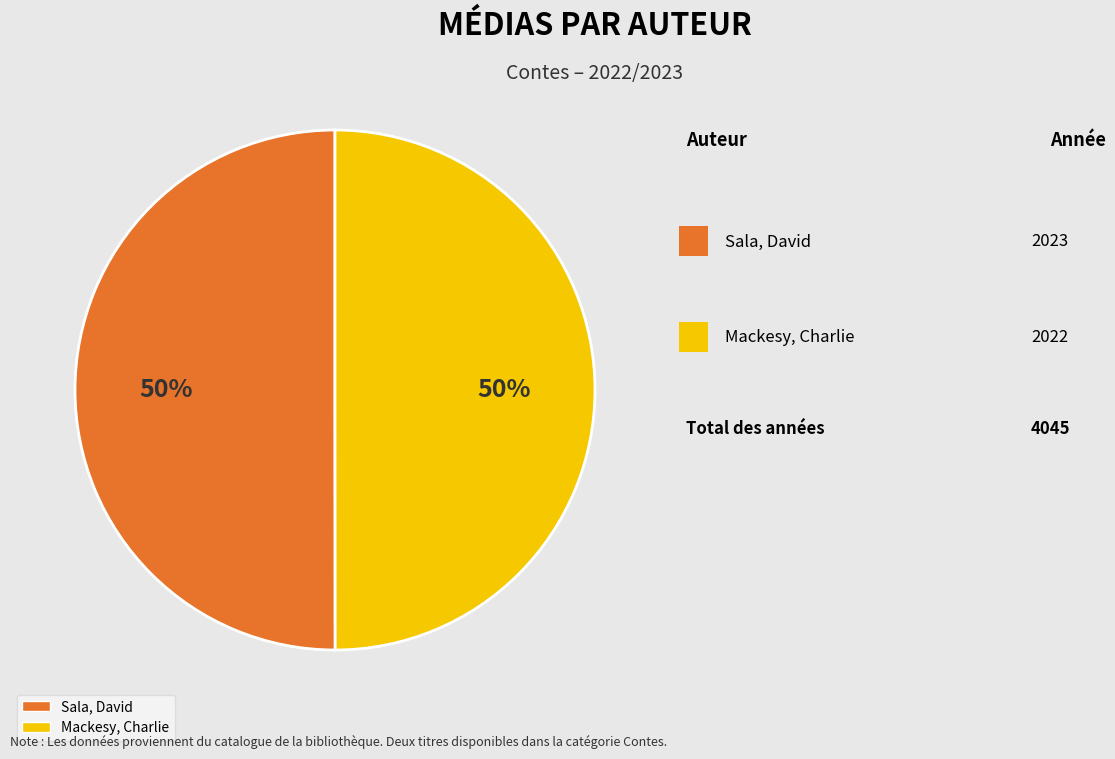

Approximately how many times larger is the value at Sala, David compared to Mackesy, Charlie?

1.0